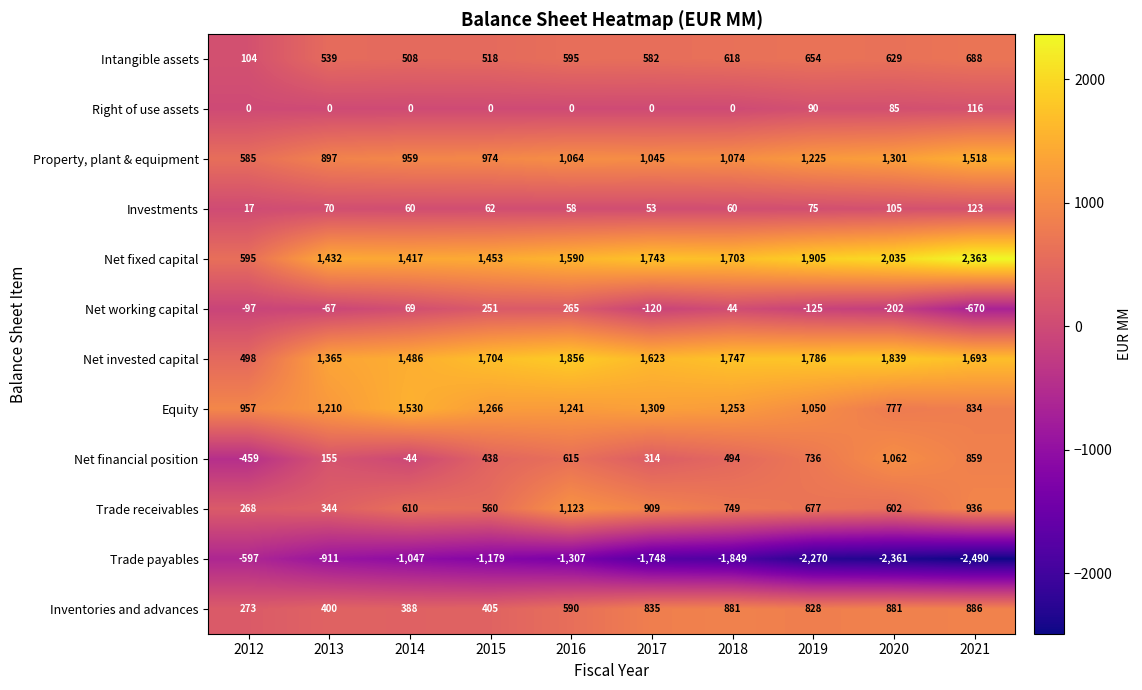

What is the difference between the Intangible assets values at 2014 and 2020?

121